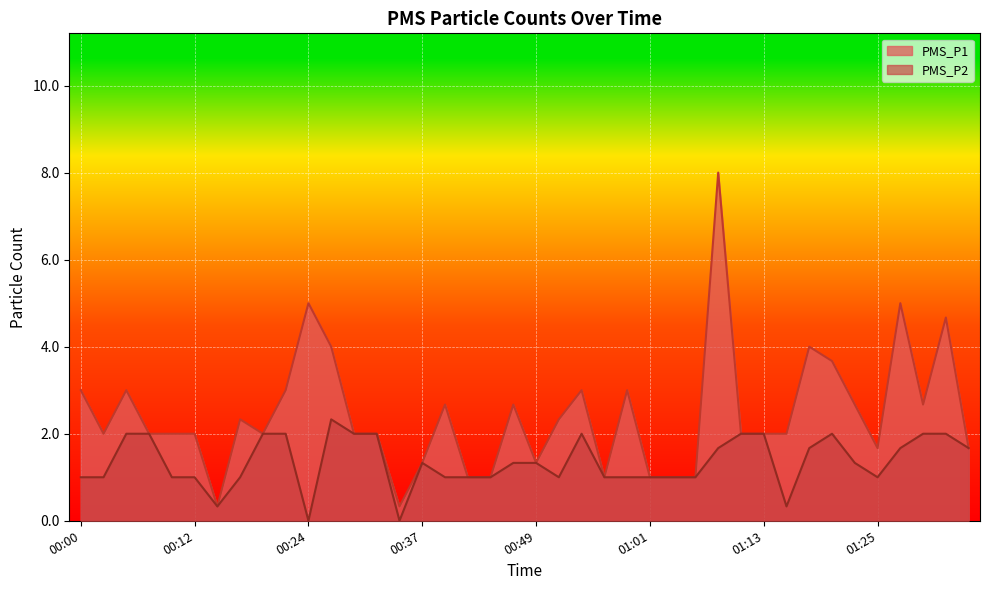

Reading left to right, transcribe all the data shown in this chart.

PMS_P1: 3.0	2.0	3.0	2.0	2.0	2.0	0.3	2.3	2.0	3.0	5.0	4.0	2.0	2.0	0.3	1.3	2.7	1.0	1.0	2.7	1.3	2.3	3.0	1.0	3.0	1.0	1.0	1.0	8.0	2.0	2.0	2.0	4.0	3.7	2.7	1.7	5.0	2.7	4.7	1.7
PMS_P2: 1.0	1.0	2.0	2.0	1.0	1.0	0.3	1.0	2.0	2.0	0.0	2.3	2.0	2.0	0.0	1.3	1.0	1.0	1.0	1.3	1.3	1.0	2.0	1.0	1.0	1.0	1.0	1.0	1.7	2.0	2.0	0.3	1.7	2.0	1.3	1.0	1.7	2.0	2.0	1.7